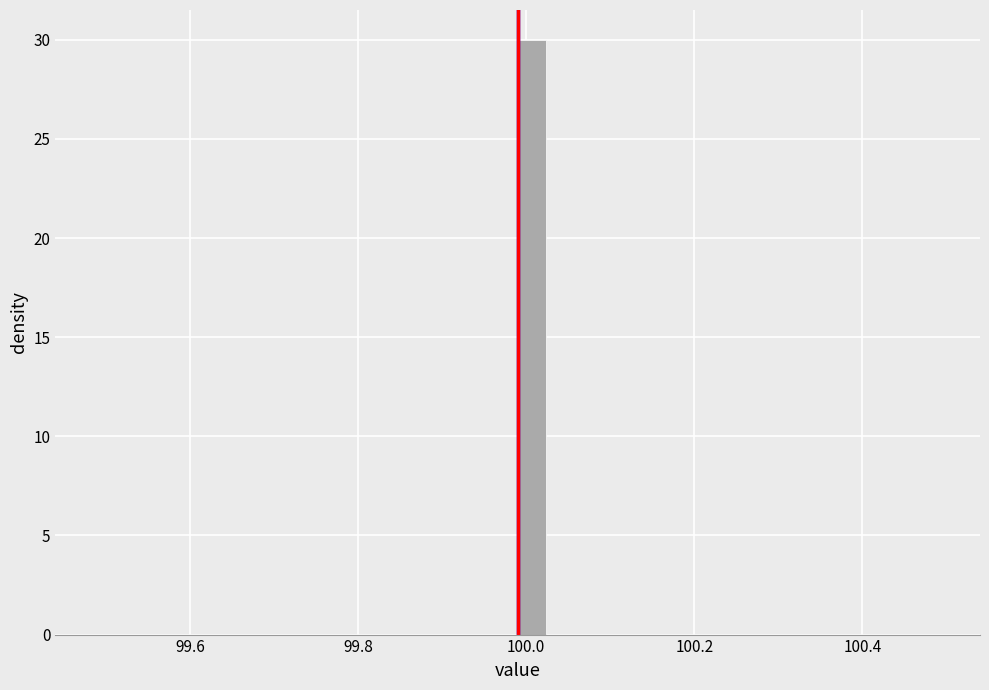

Around what value on the x-axis is the tallest bar? Give the approximate position of its centre, as read against the axis.

100.00